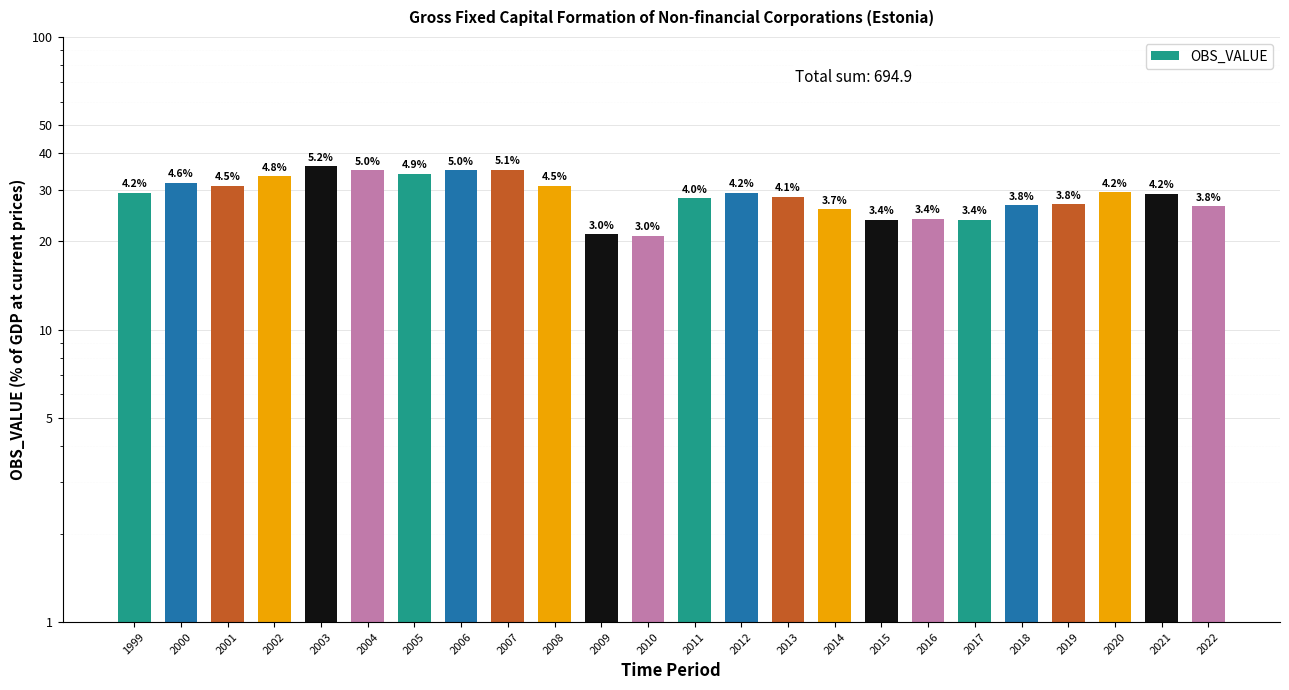

Read the value at 2001.

31.0